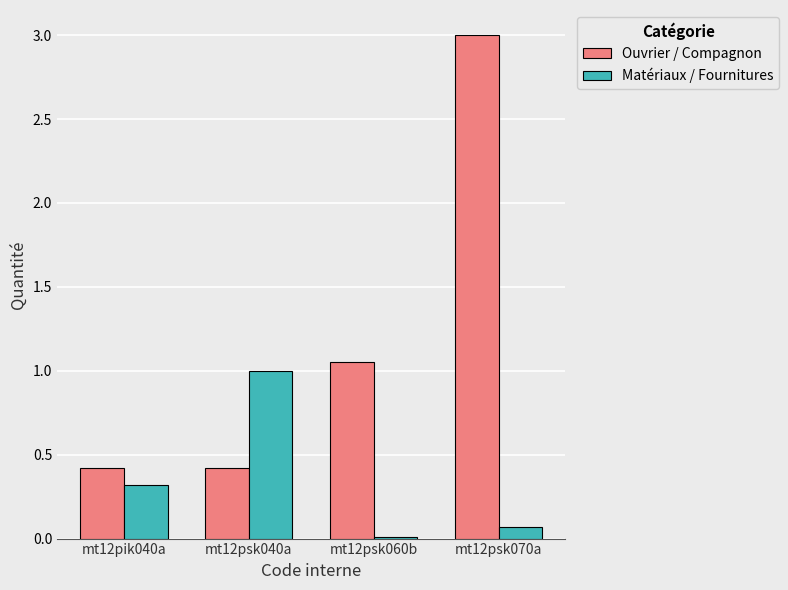

What is the sum of all Ouvrier / Compagnon values?

4.9